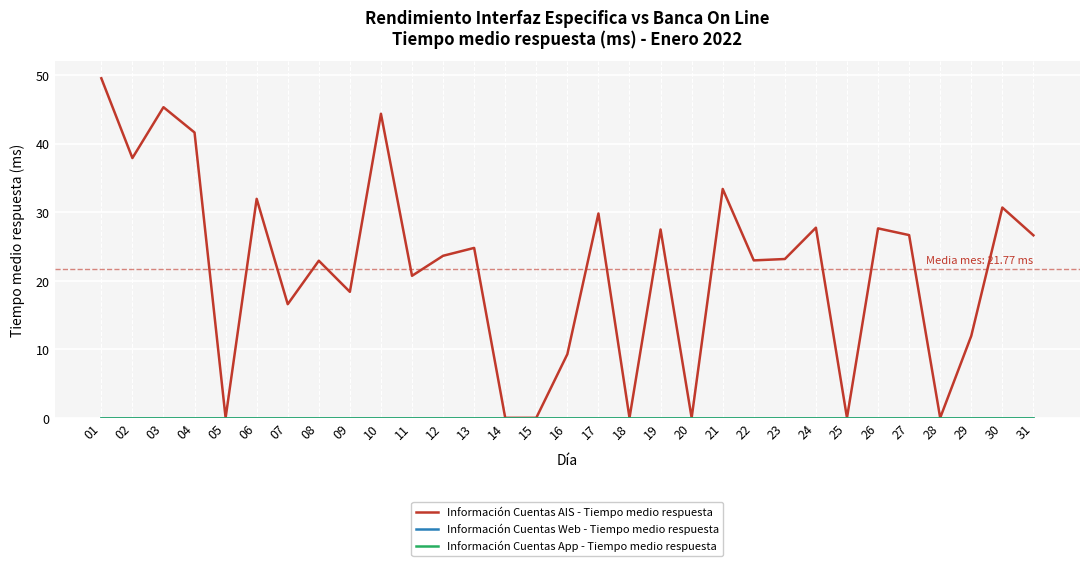

True or false: Información Cuentas App - Tiempo medio respuesta has more than 0 interior local peaks.

False